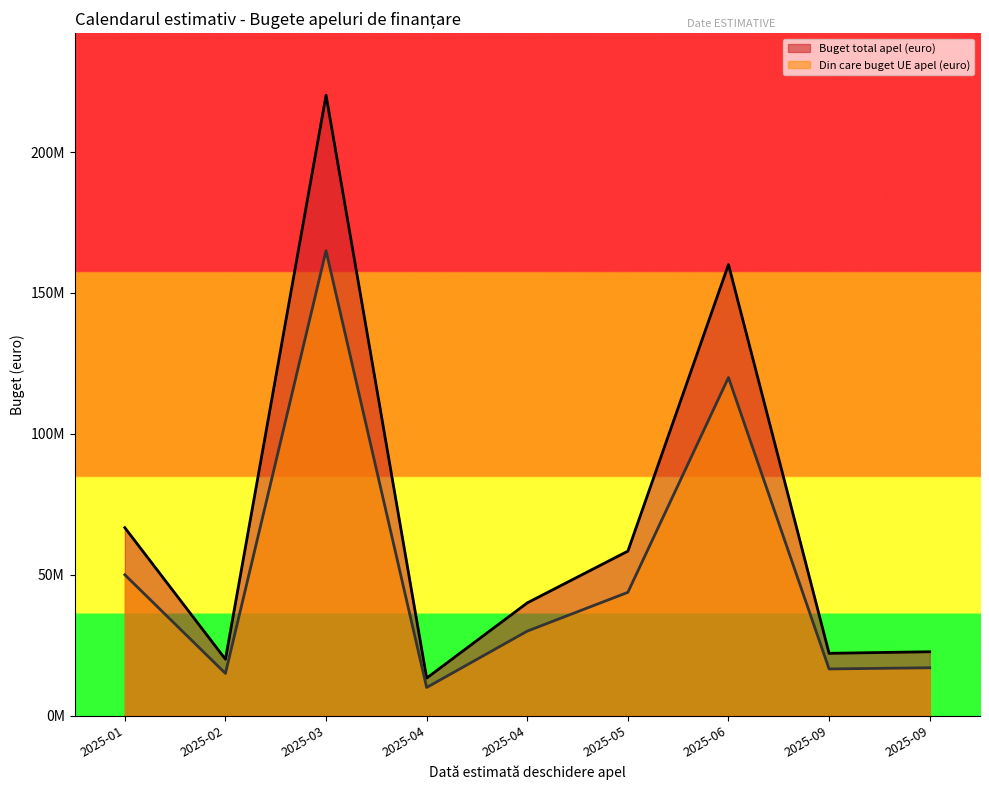

True or false: Din care buget UE apel (euro) and Buget total apel (euro) cross at least once.

False